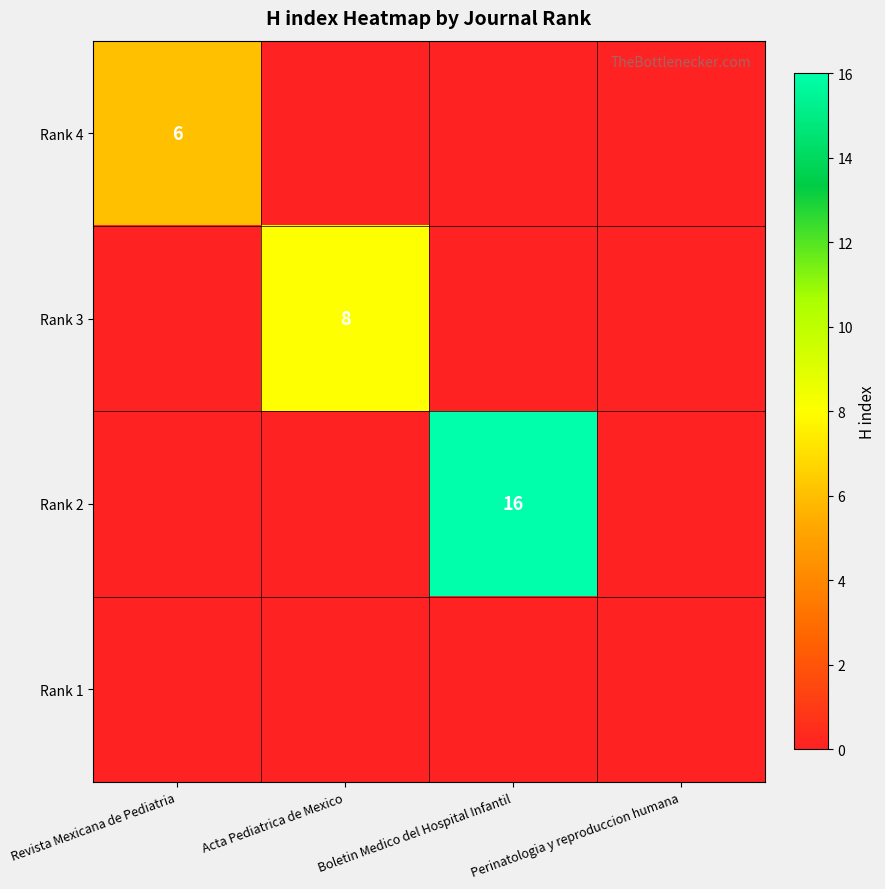

What is the spread (max minus min) of values at Boletin Medico del Hospital Infantil?

16